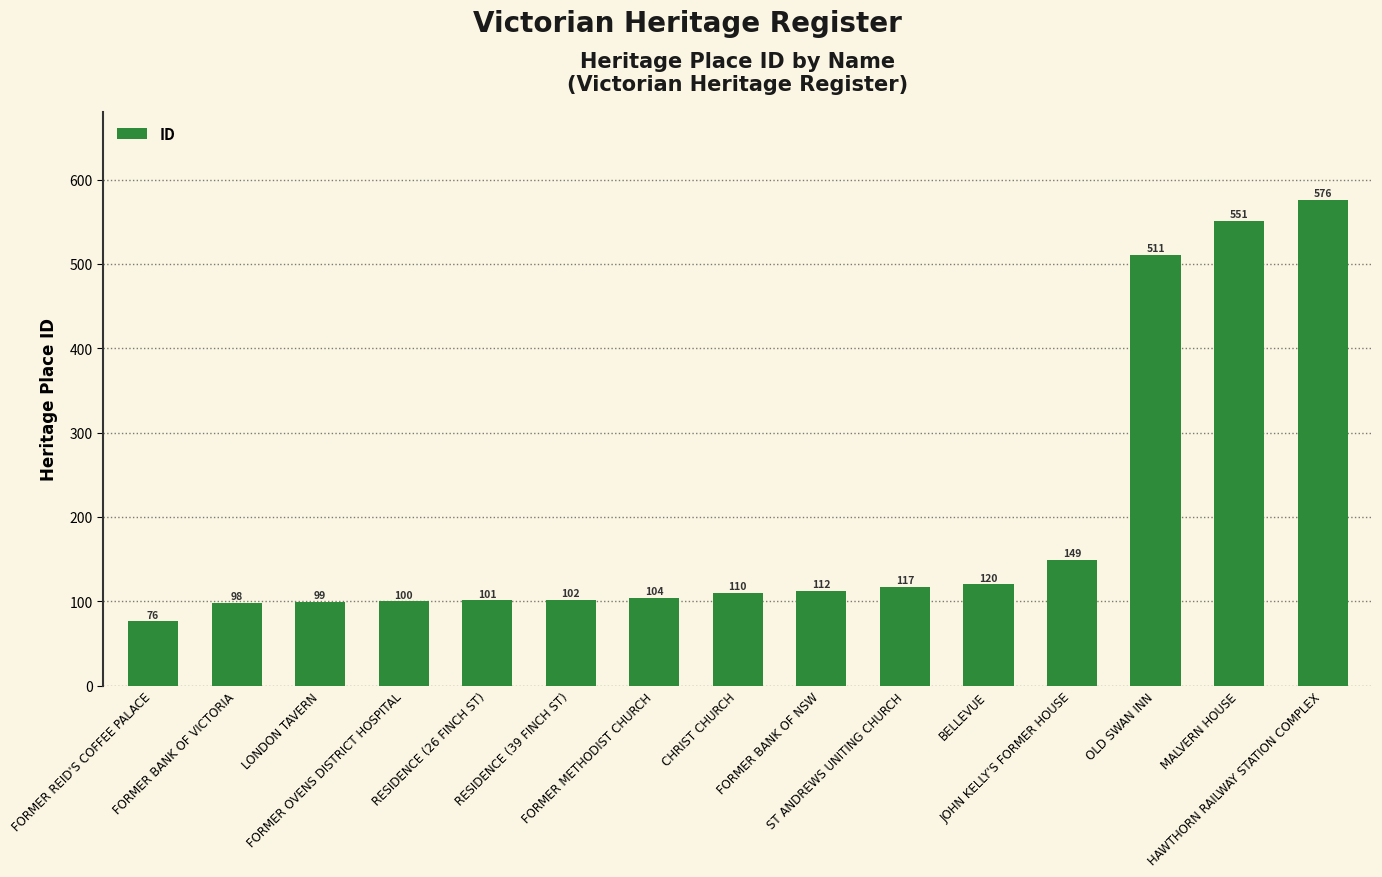

How many data points are less than 110?

7